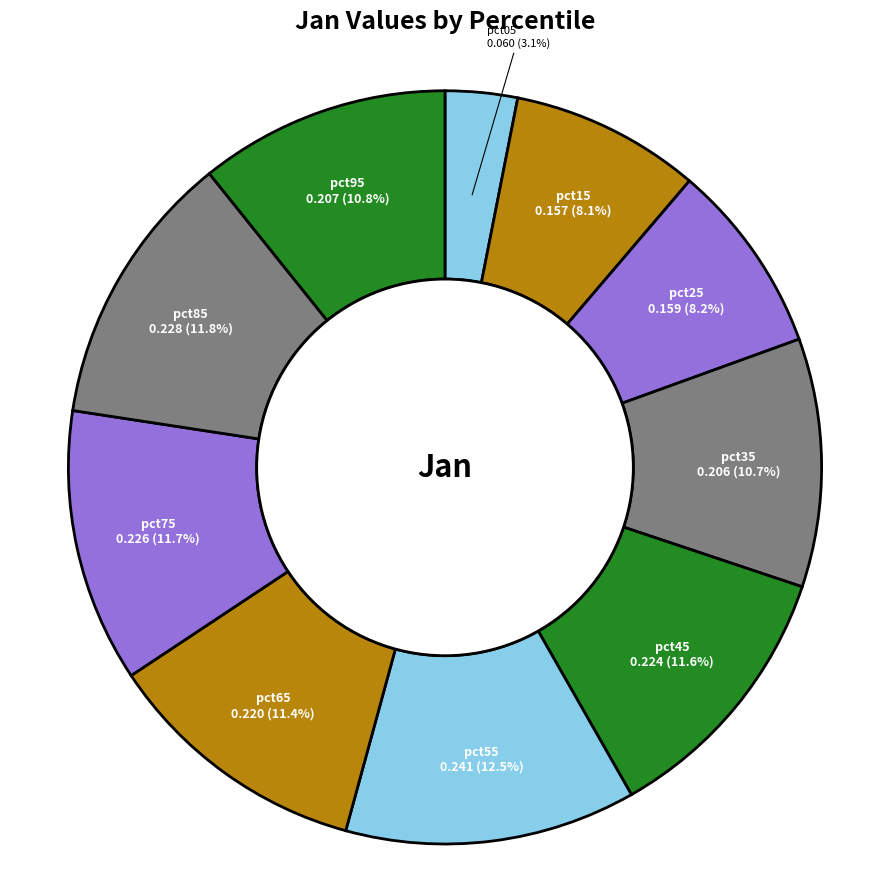

To the nearest percent, what is the average slice percentage?

10%